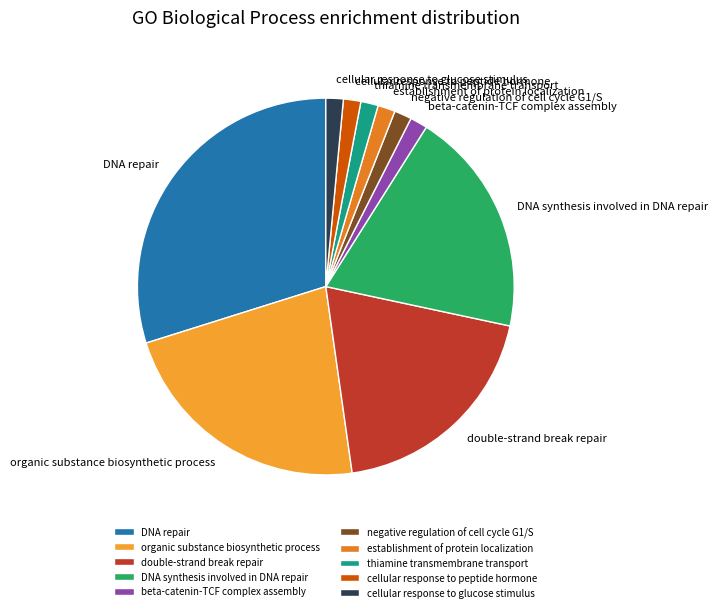

Which category has the biggest portion of the pie?

DNA repair